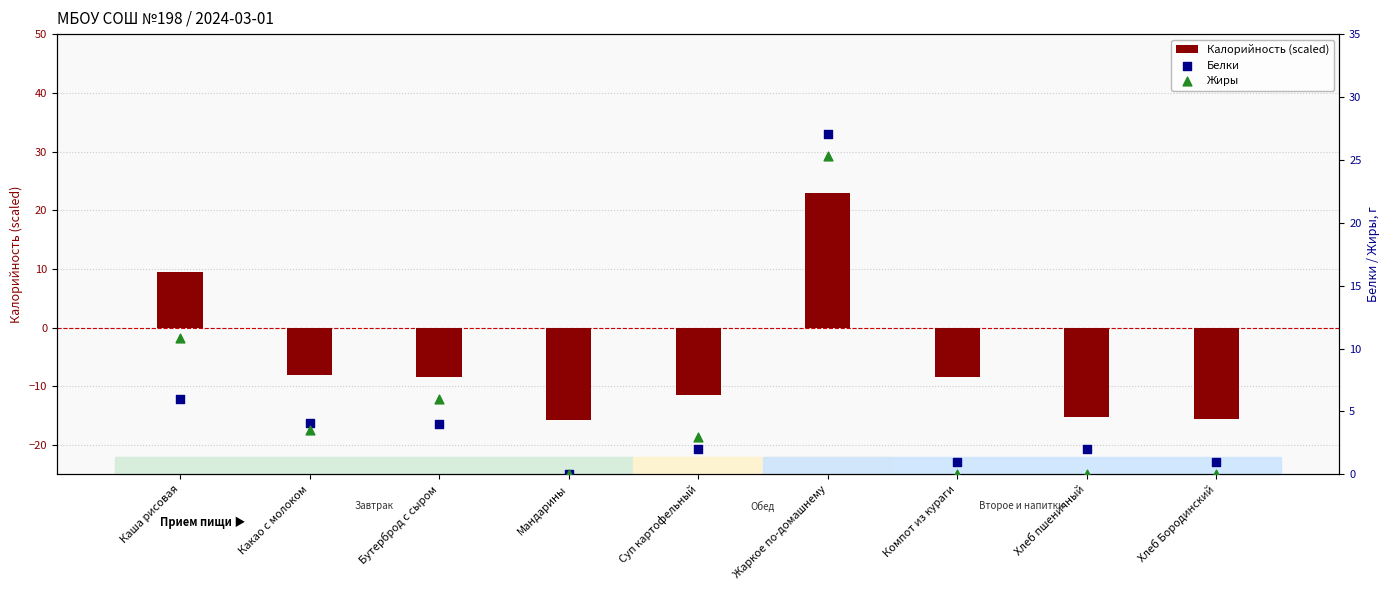

Which series has the widest spread of Y values?

Калорийность (scaled)